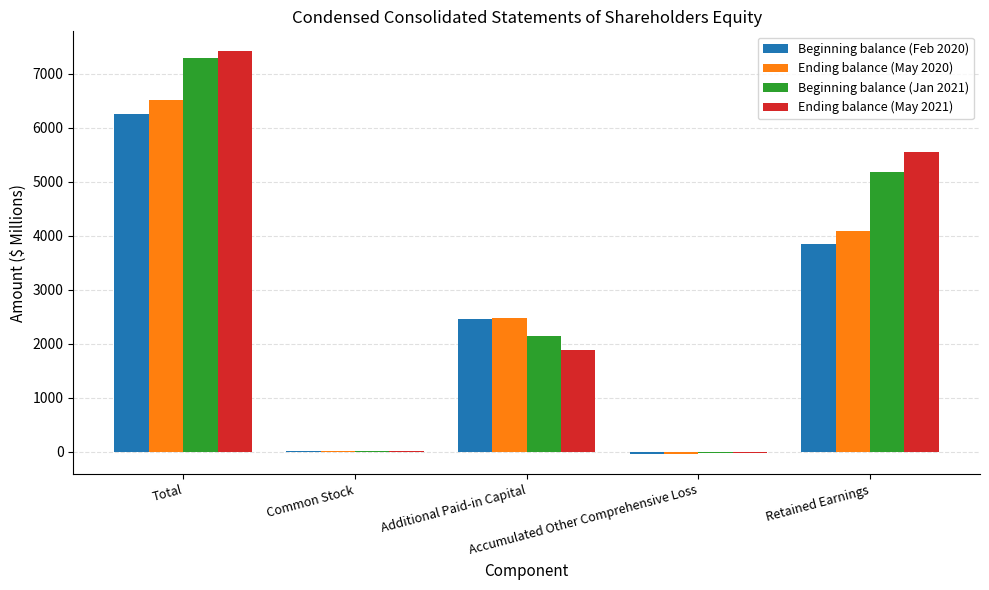

What is the greatest value displayed?

7411.3